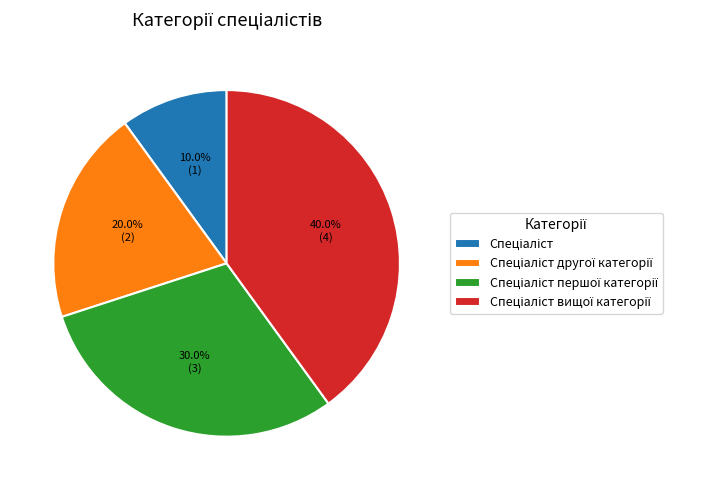

Is there a majority slice in this chart?

No